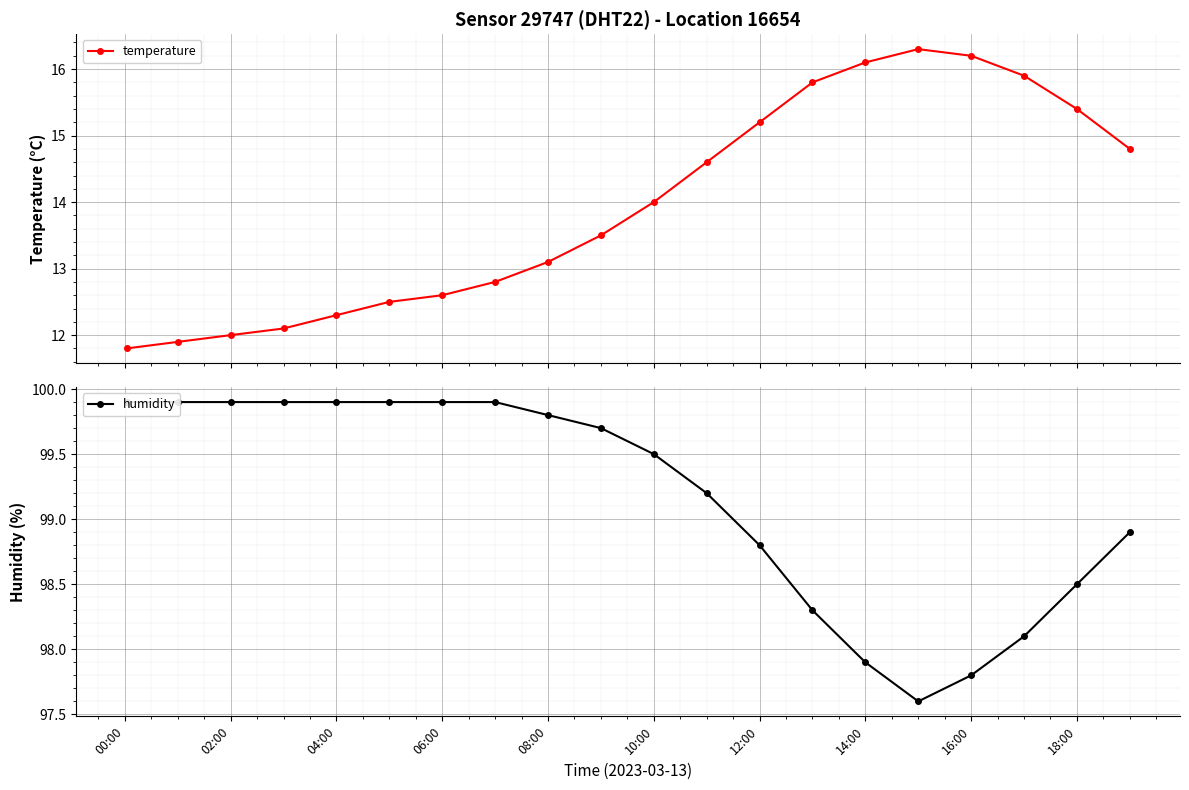

What is the maximum value for temperature?

16.3